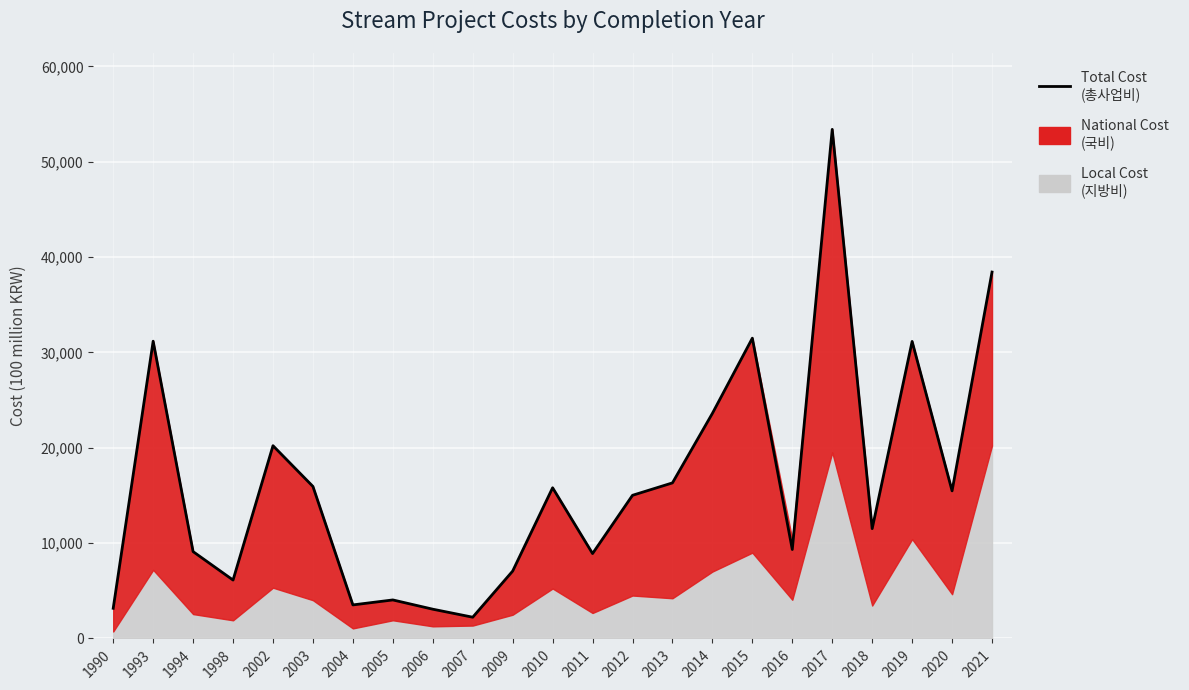

Is it true that the value at 2014 is 42050?

False